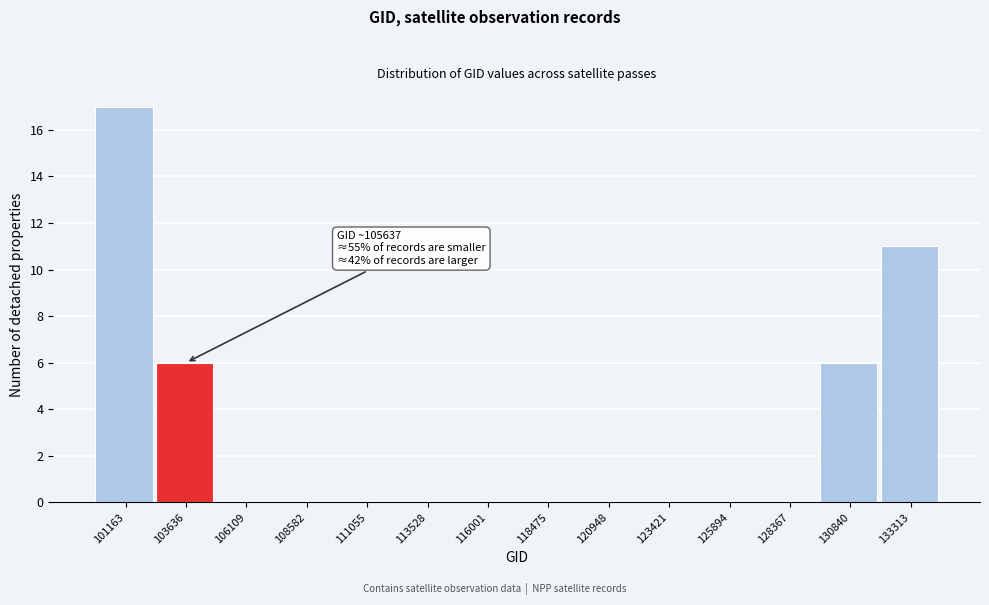

Reading left to right, transcribe all the data shown in this chart.

101163=17	103636=6	106109=0	108582=0	111055=0	113528=0	116001=0	118475=0	120948=0	123421=0	125894=0	128367=0	130840=6	133313=11